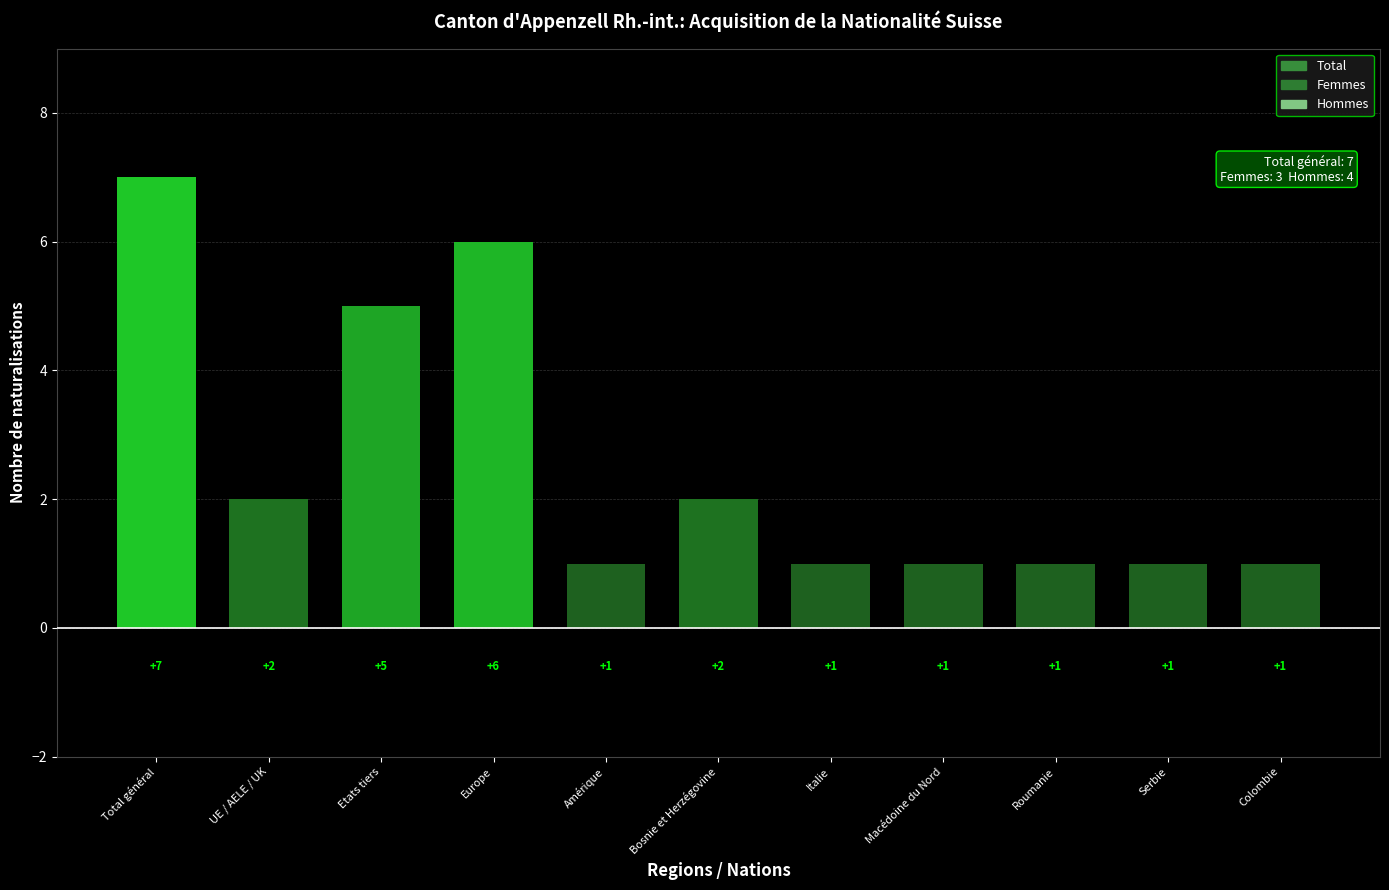

Which label corresponds to the largest value in the chart?

Total général